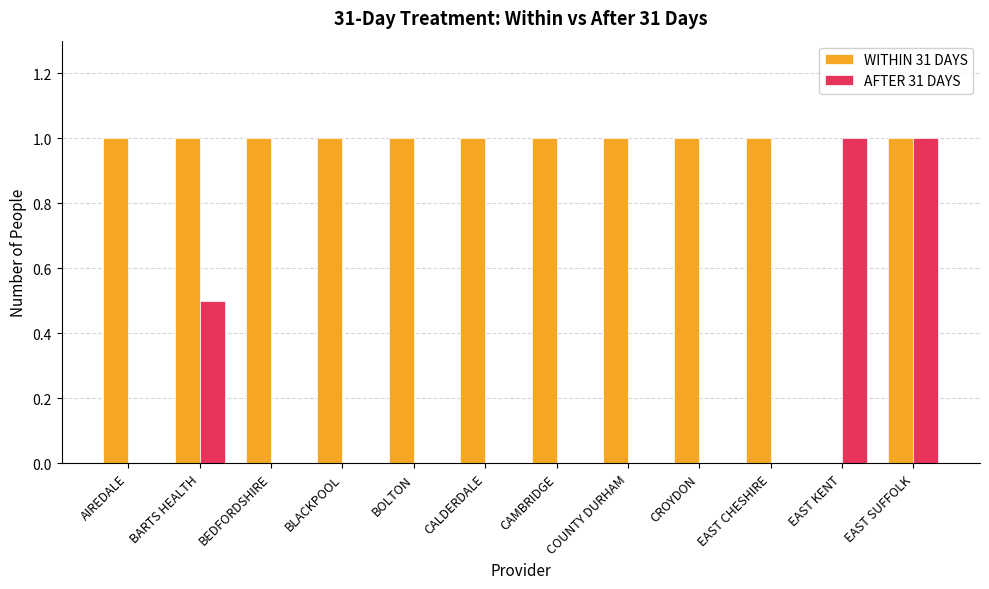

Which series has the largest total across all categories?

WITHIN 31 DAYS